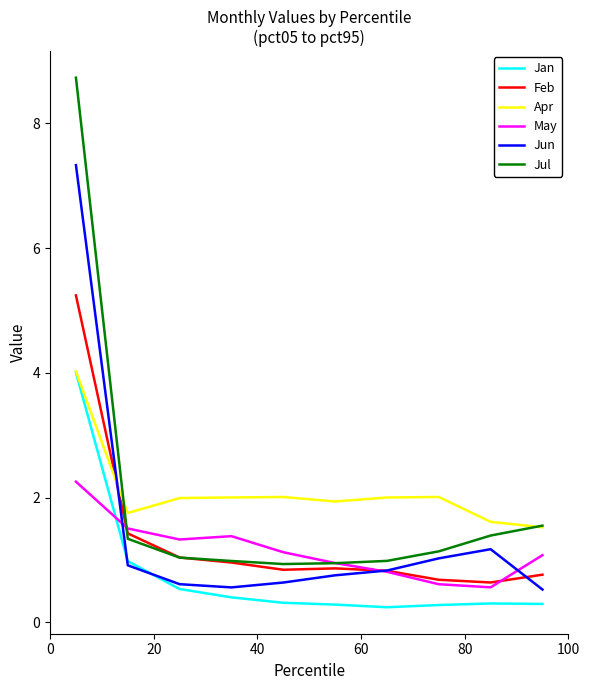

What is the highest value of the Jun series?

7.3